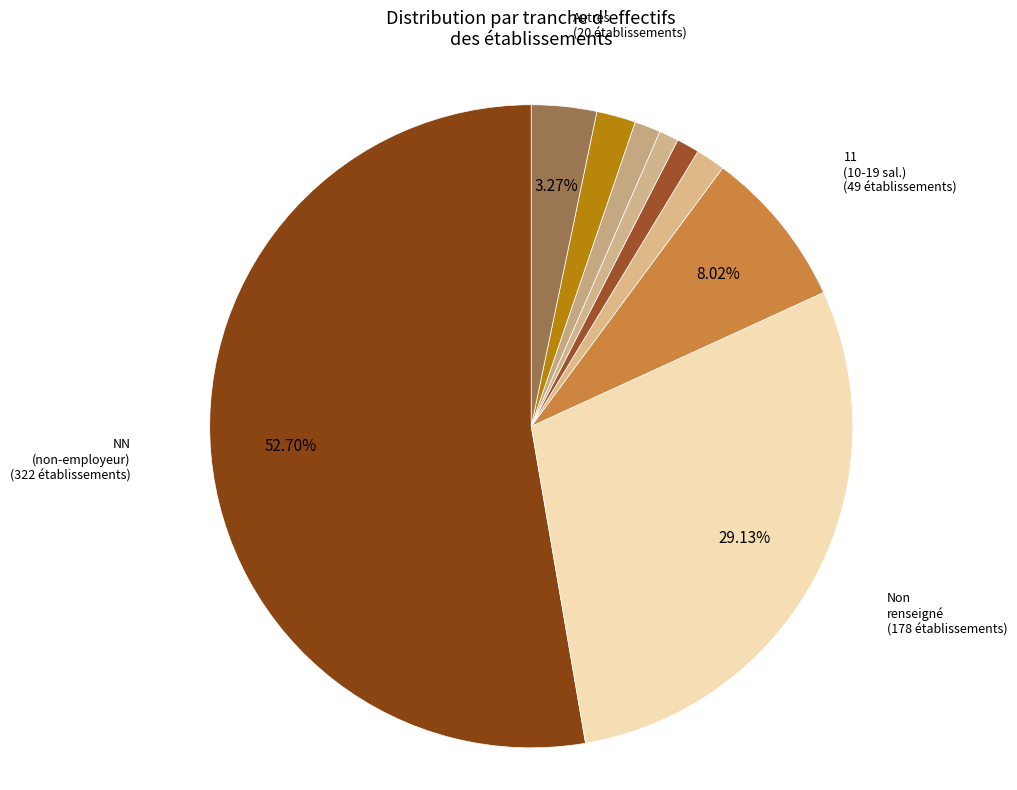

How many segments does this pie chart have?

9